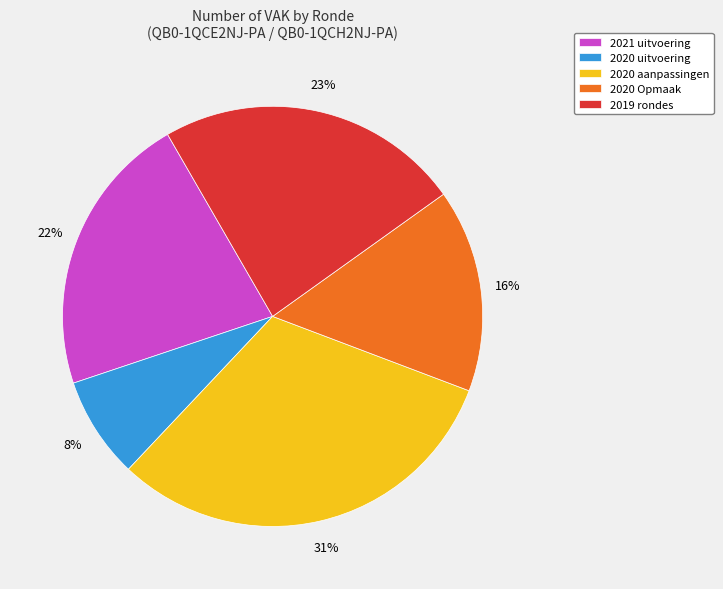

To the nearest percent, what is the average slice percentage?

20%